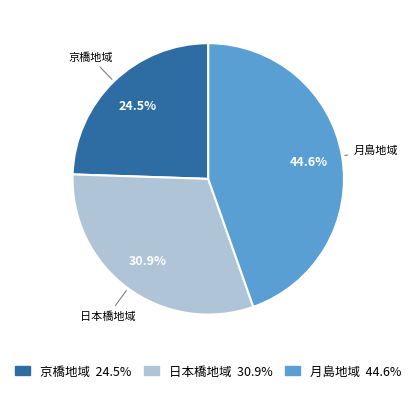

Does 日本橋地域 account for over 50% of the chart?

No